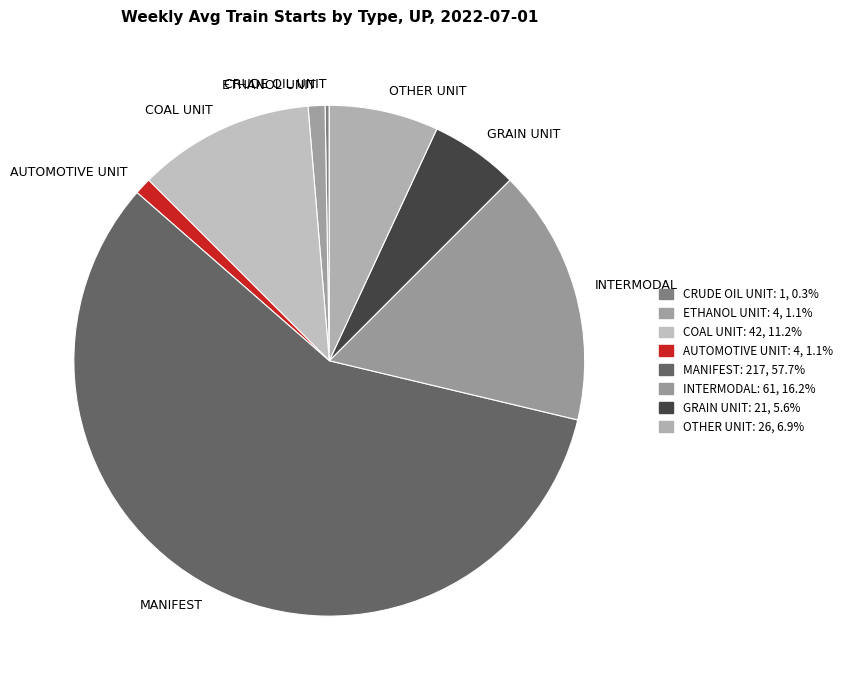

Approximately how many times larger is the value at OTHER UNIT compared to ETHANOL UNIT?

6.5